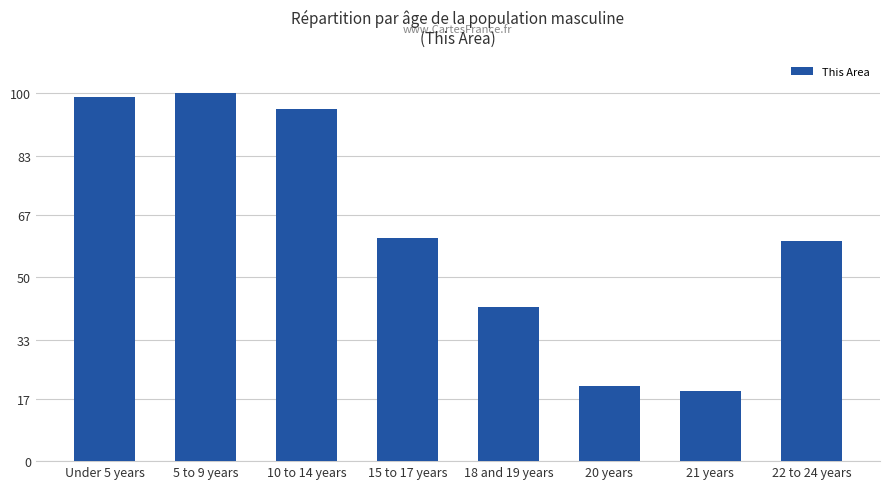

What is the sum of all values?

496.8